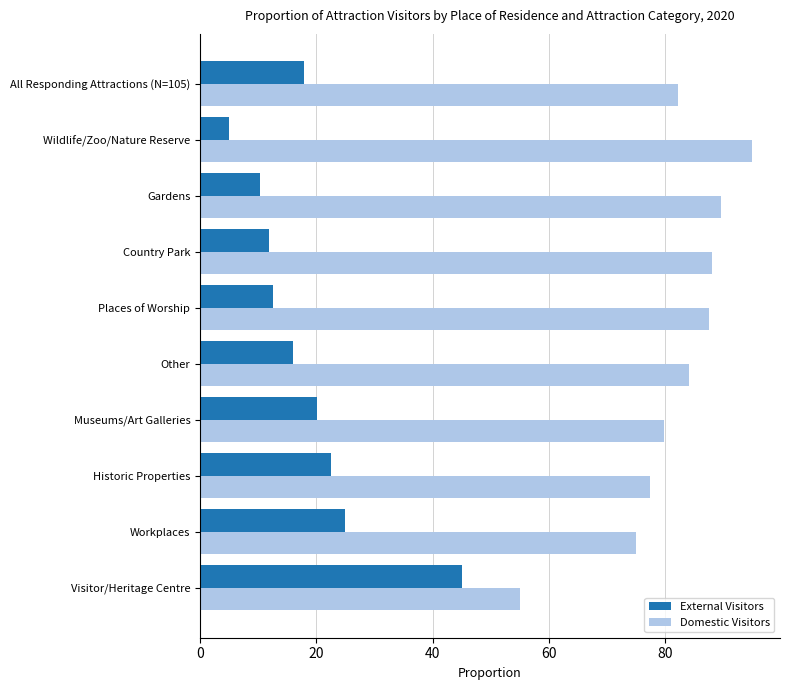

What is the total value across all series at Visitor/Heritage Centre?

100.0